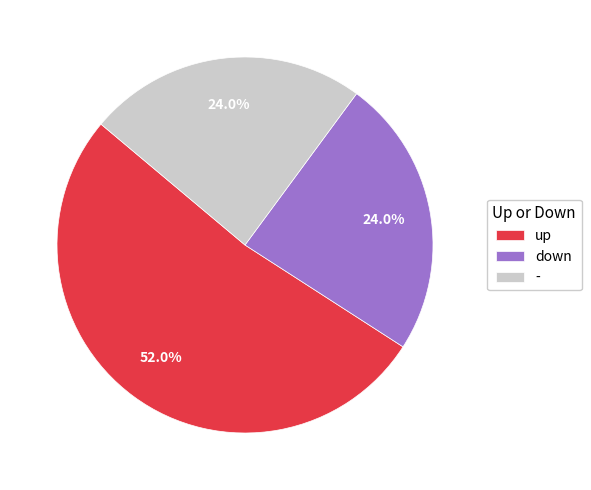

To the nearest percent, what is the difference between the largest and smallest slice percentages?

28%